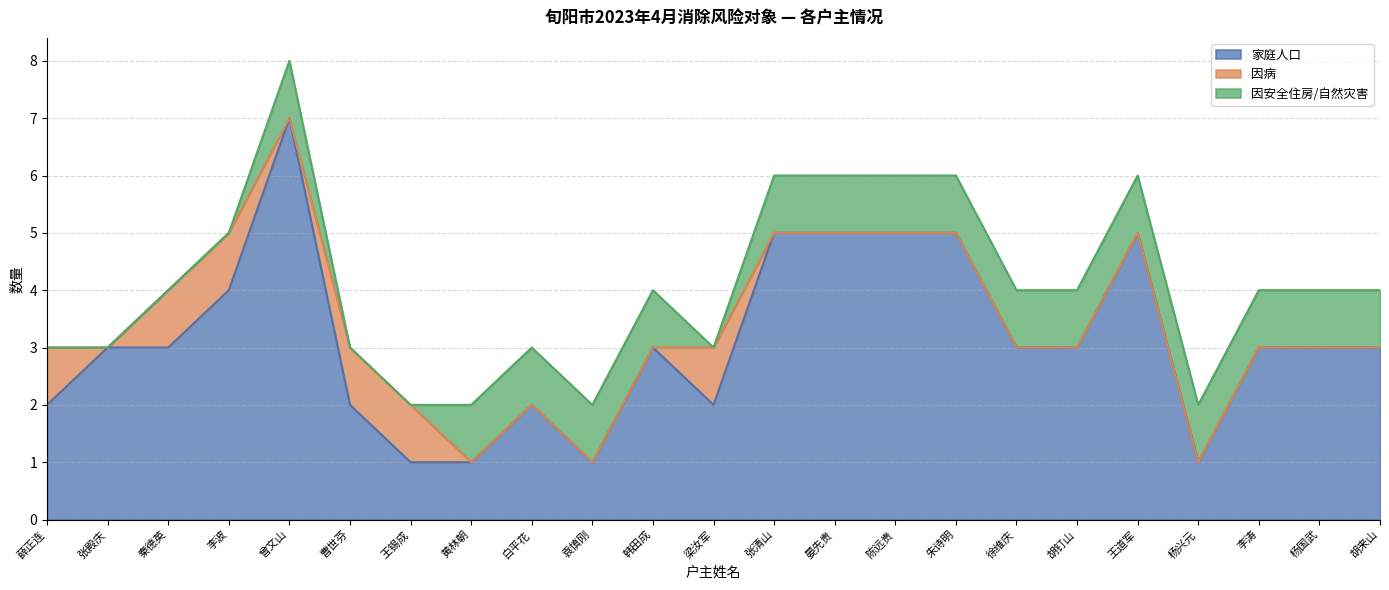

In 因病, how many points are higher than both neighbors (excluding endpoints)?

1